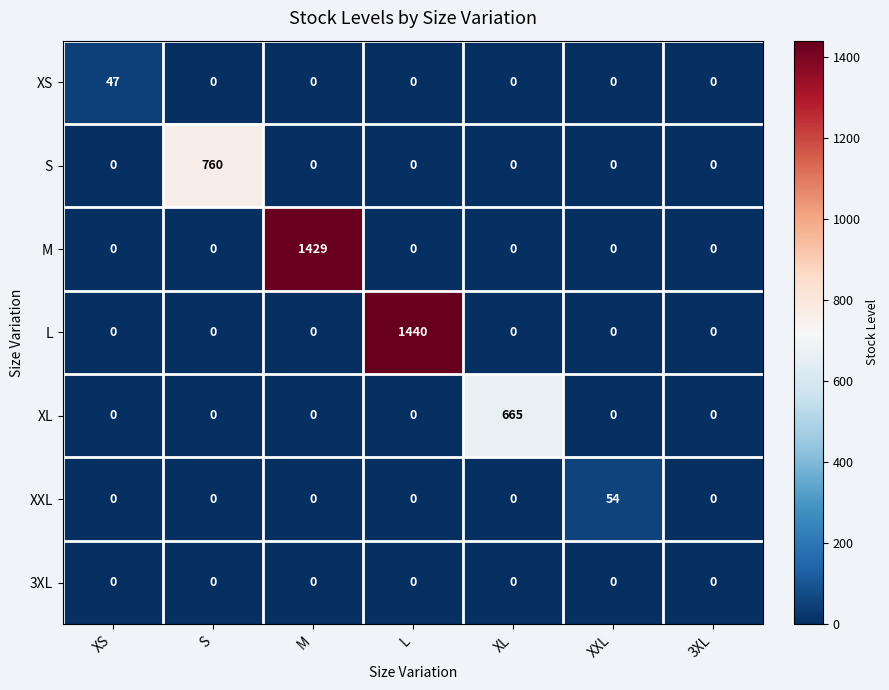

How many series are shown in this chart?

7